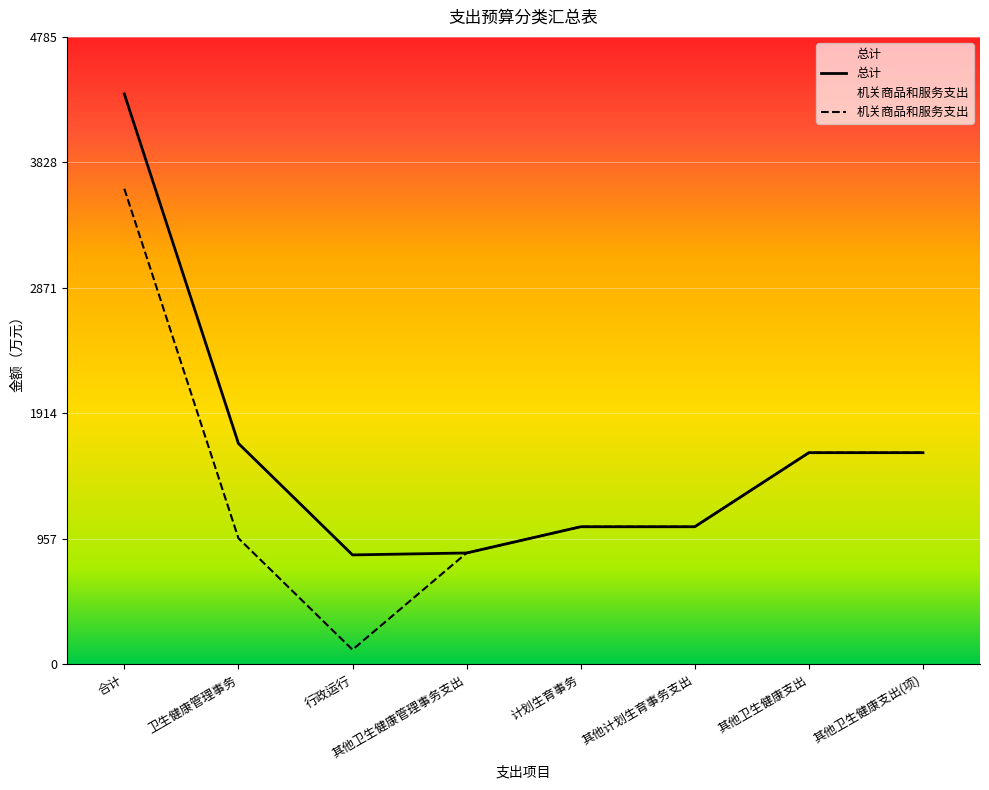

How many interior local valleys does the 总计 series have?

1